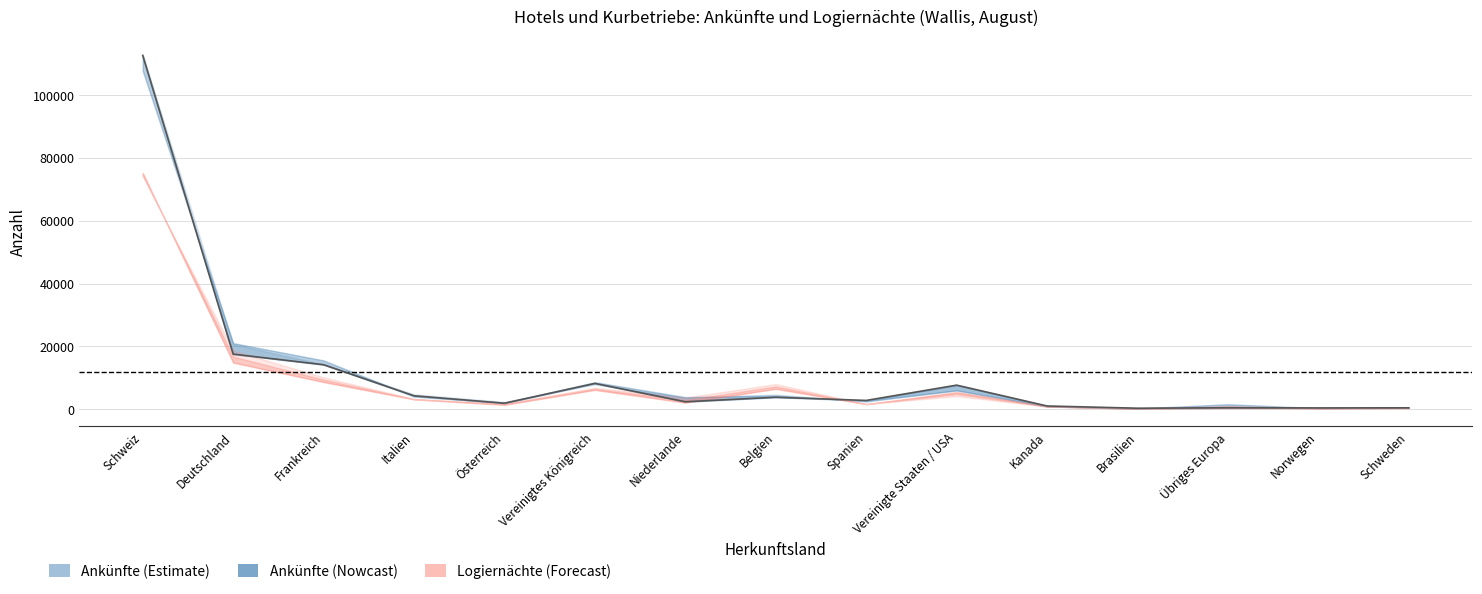

What position from the right is Übriges Europa?

3